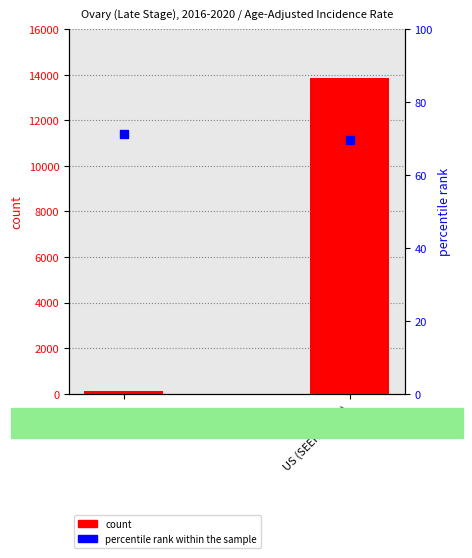

At how many categories does at least one series exceed 12748?

1